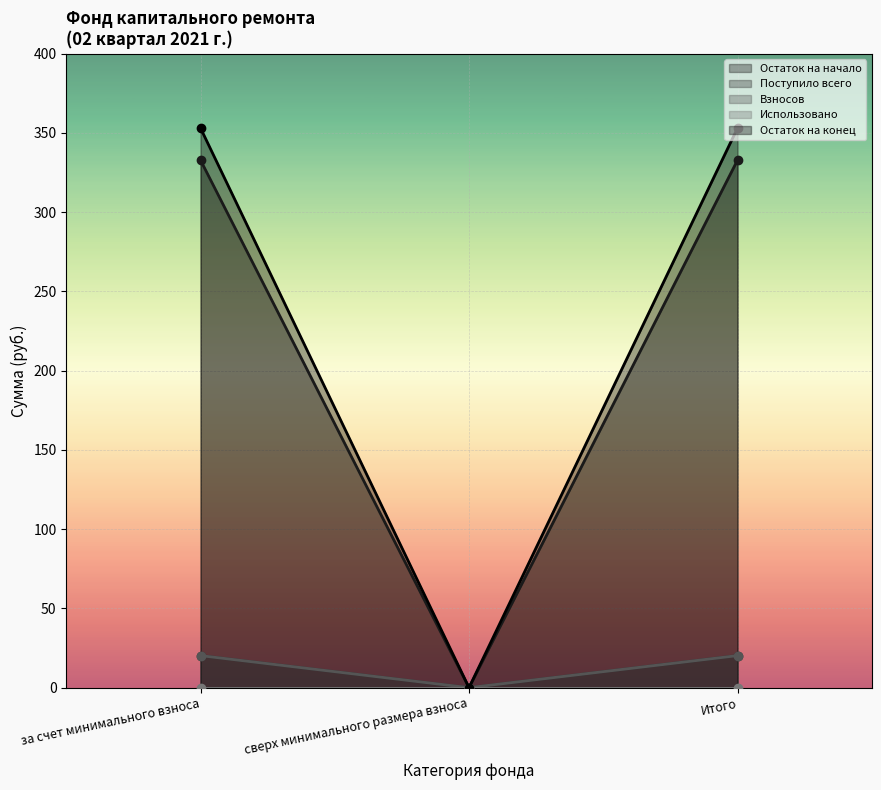

What is the sum of the Взносов values at за счет минимального взноса and сверх минимального размера взноса?

20.2